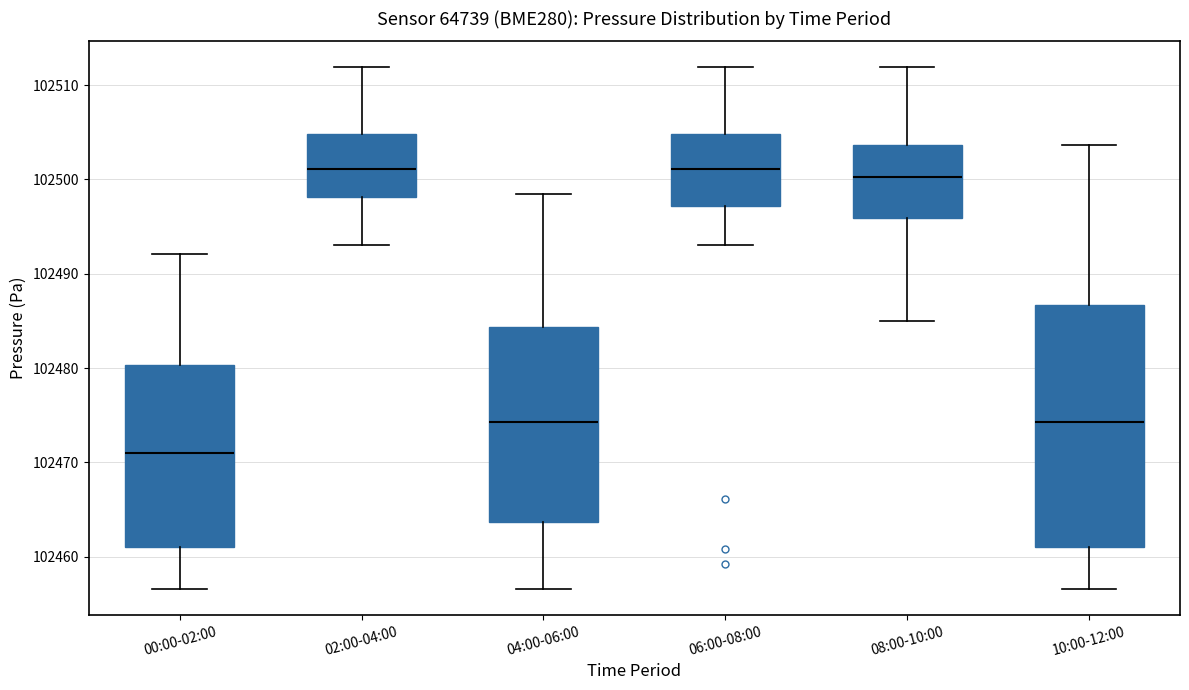

Where does the lower whisker of the box for 10:00-12:00 end on the y-axis? The values are not printed on the chart, so give them approximately, as read against the axis.

102457